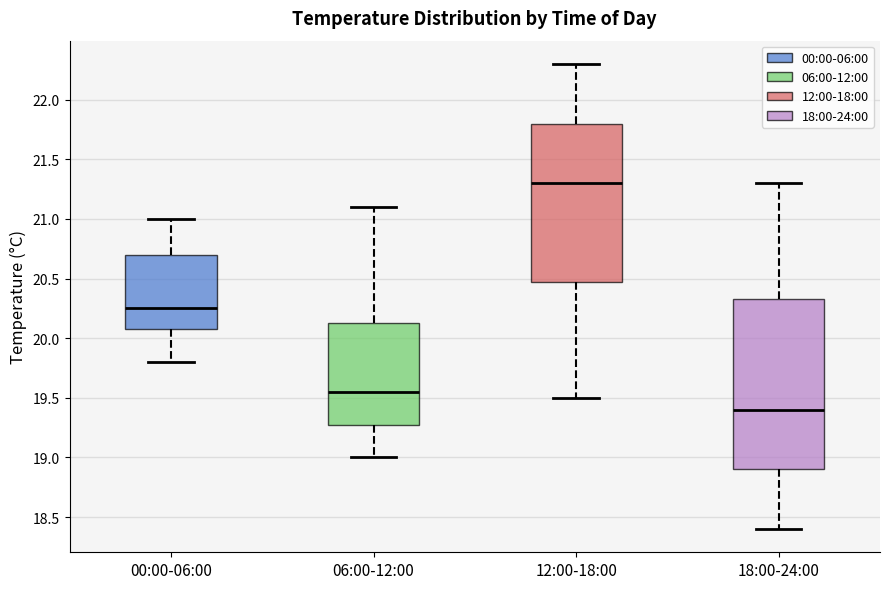

Which box has the highest median line?

12:00-18:00